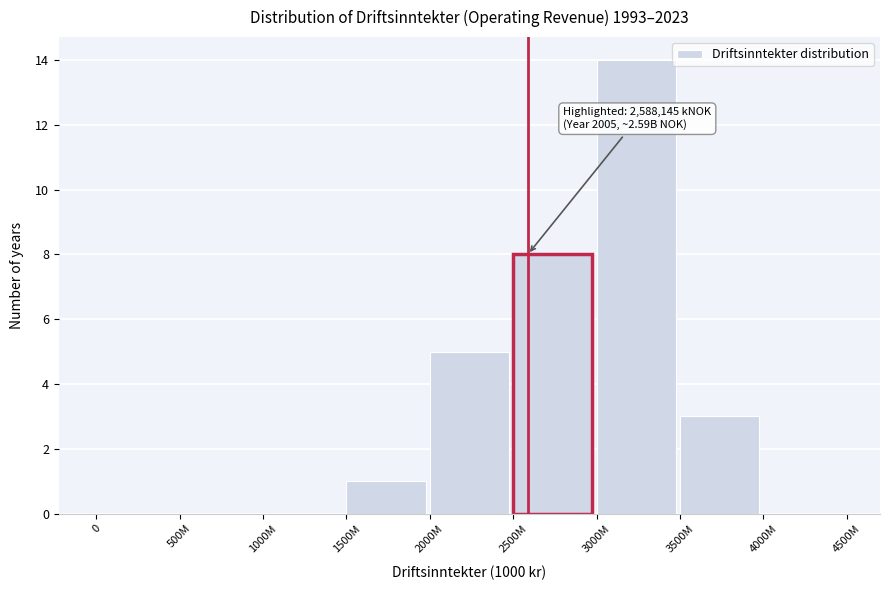

Reading left to right, transcribe all the data shown in this chart.

0=0	500M=0	1000M=0	1500M=1	2000M=5	2500M=8	3000M=14	3500M=3	4000M=0